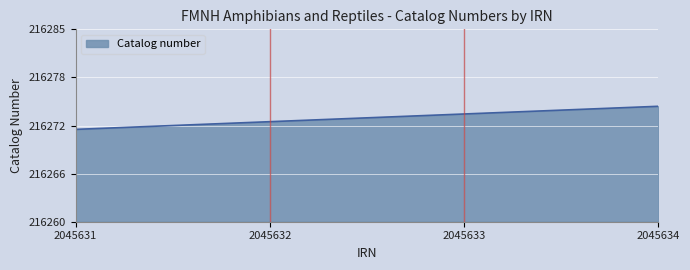

Count the values in the range 216273 to 216275.

3